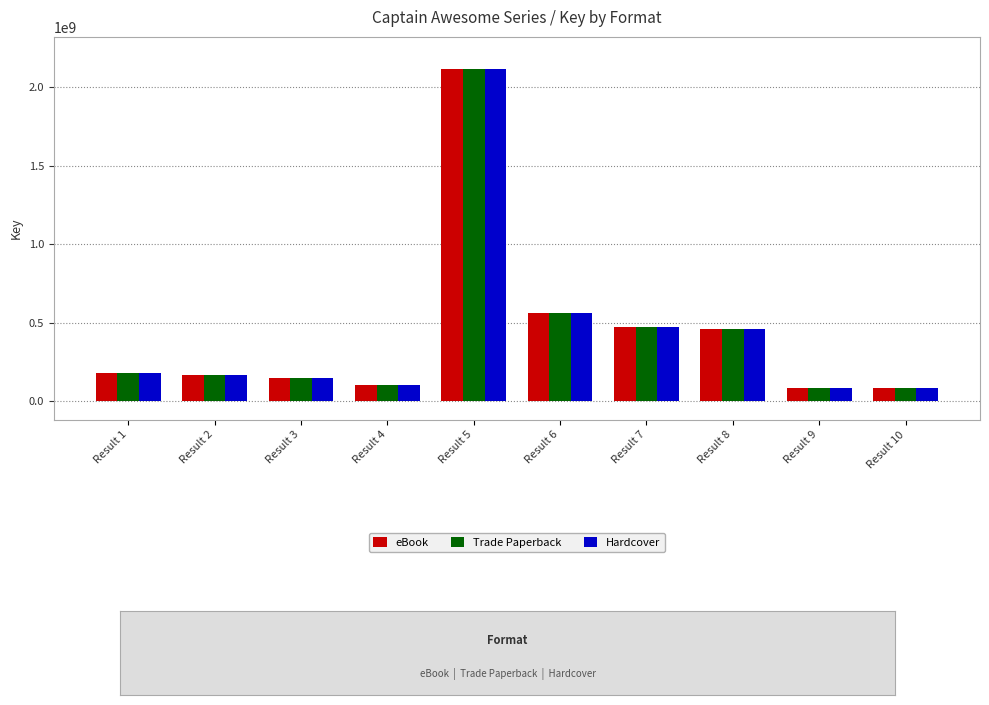

How many groups of bars are there?

10